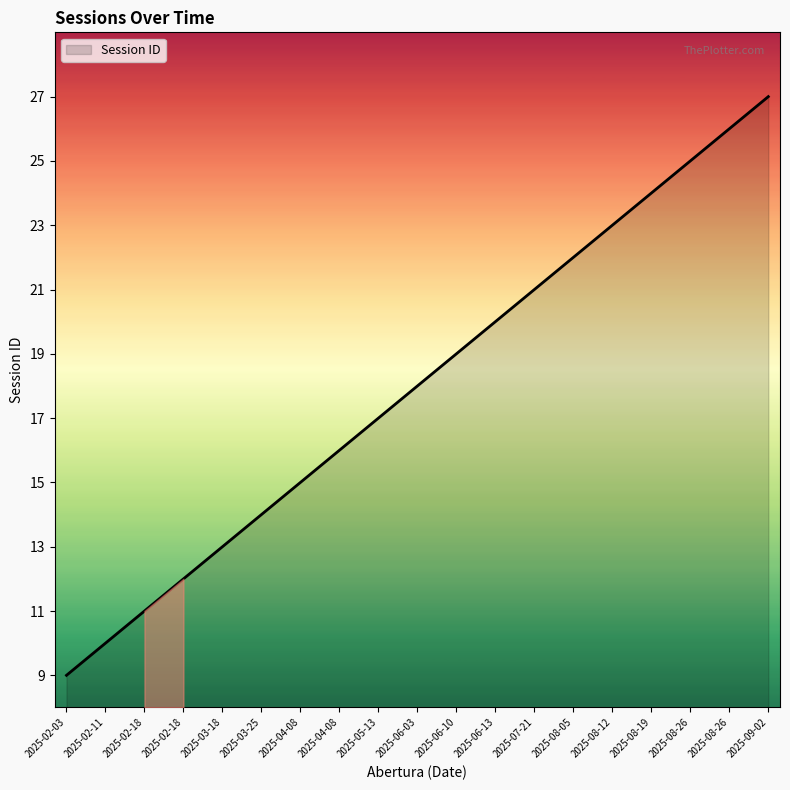

Reading left to right, extract all data points from this chart.

9	10	11	12	13	14	15	16	17	18	19	20	21	22	23	24	25	26	27